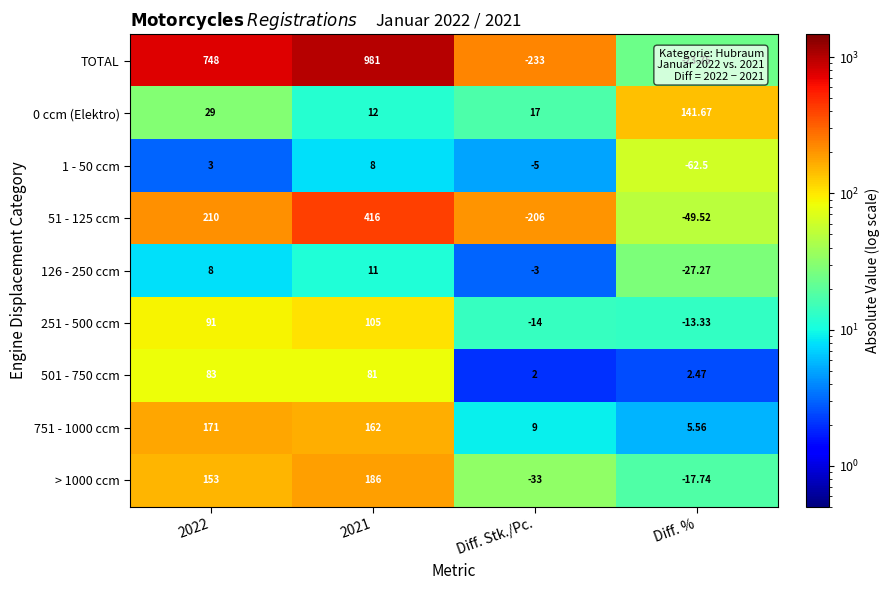

Rank the series at 2021 from lowest to highest value.

1 - 50 ccm, 126 - 250 ccm, 0 ccm (Elektro), 501 - 750 ccm, 251 - 500 ccm, 751 - 1000 ccm, > 1000 ccm, 51 - 125 ccm, TOTAL